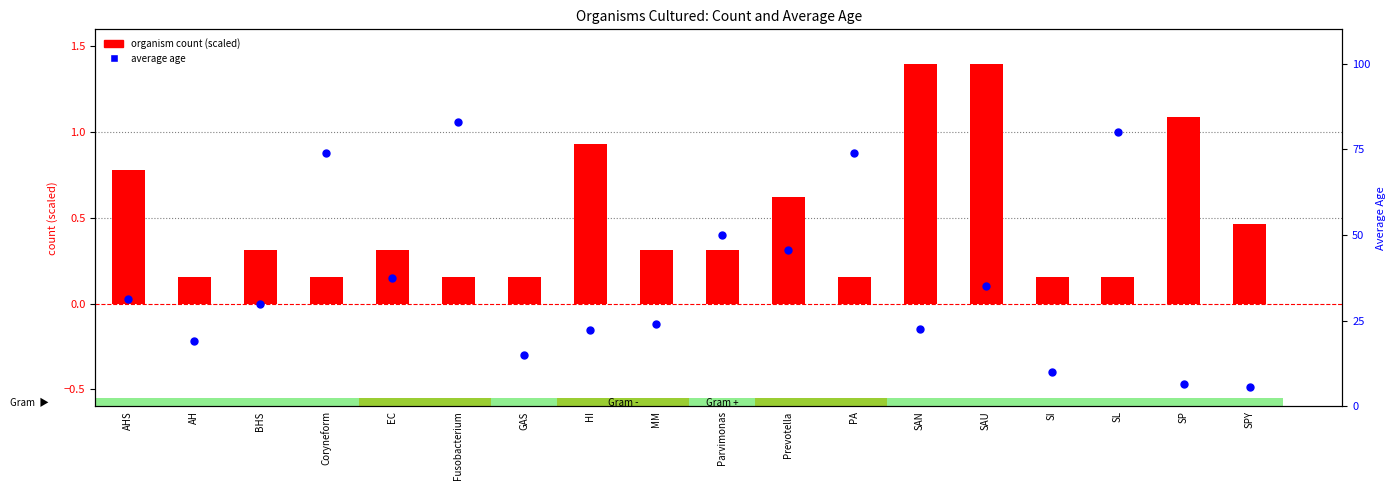

What are all the series names shown in the legend?

organism count (scaled), average age